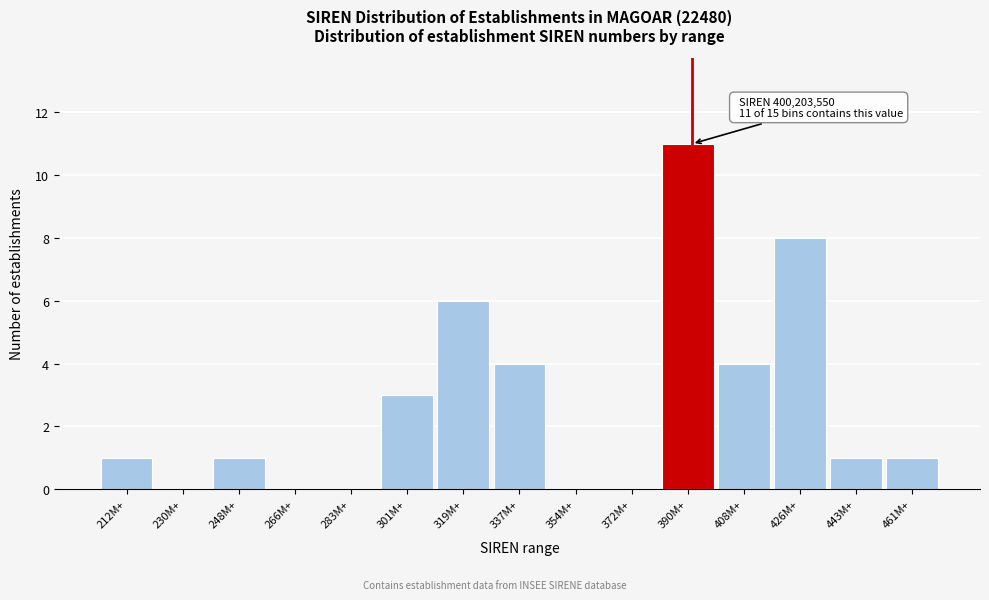

Reading right to left, transcribe all the data shown in this chart.

461M+=1	443M+=1	426M+=8	408M+=4	390M+=11	372M+=0	354M+=0	337M+=4	319M+=6	301M+=3	283M+=0	266M+=0	248M+=1	230M+=0	212M+=1